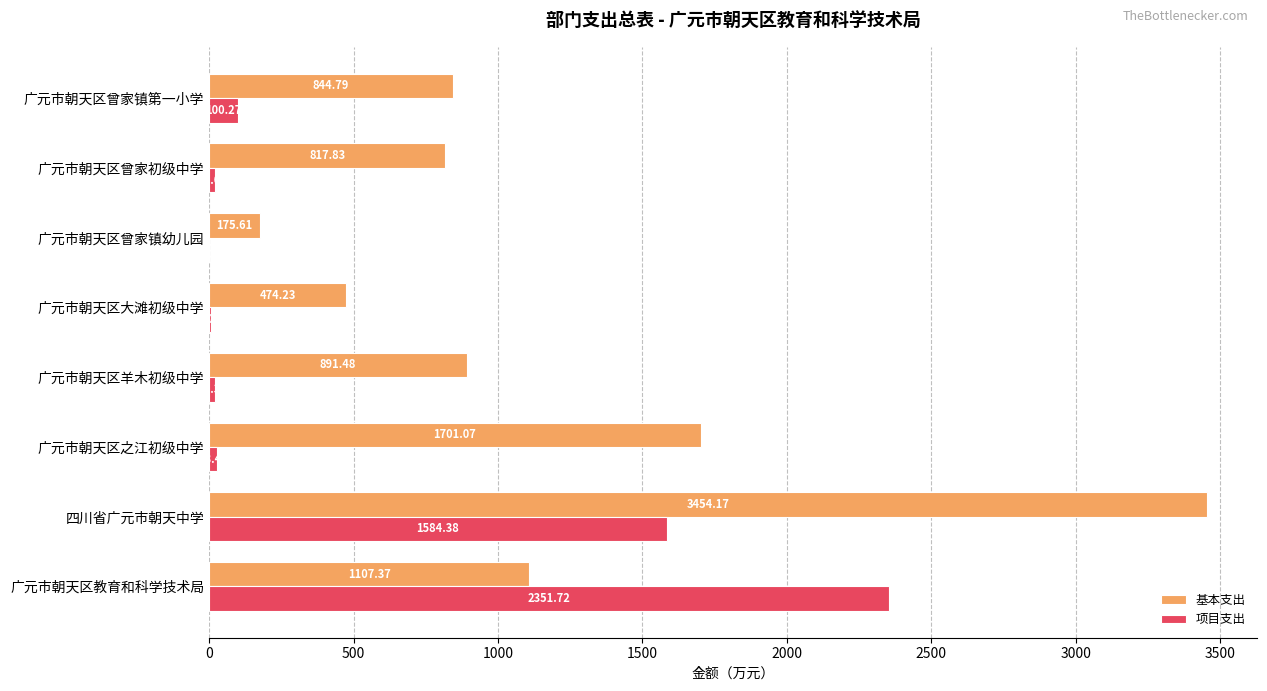

Is the value of 基本支出 at 广元市朝天区曾家初级中学 greater than the value of 项目支出 at 四川省广元市朝天中学?

No